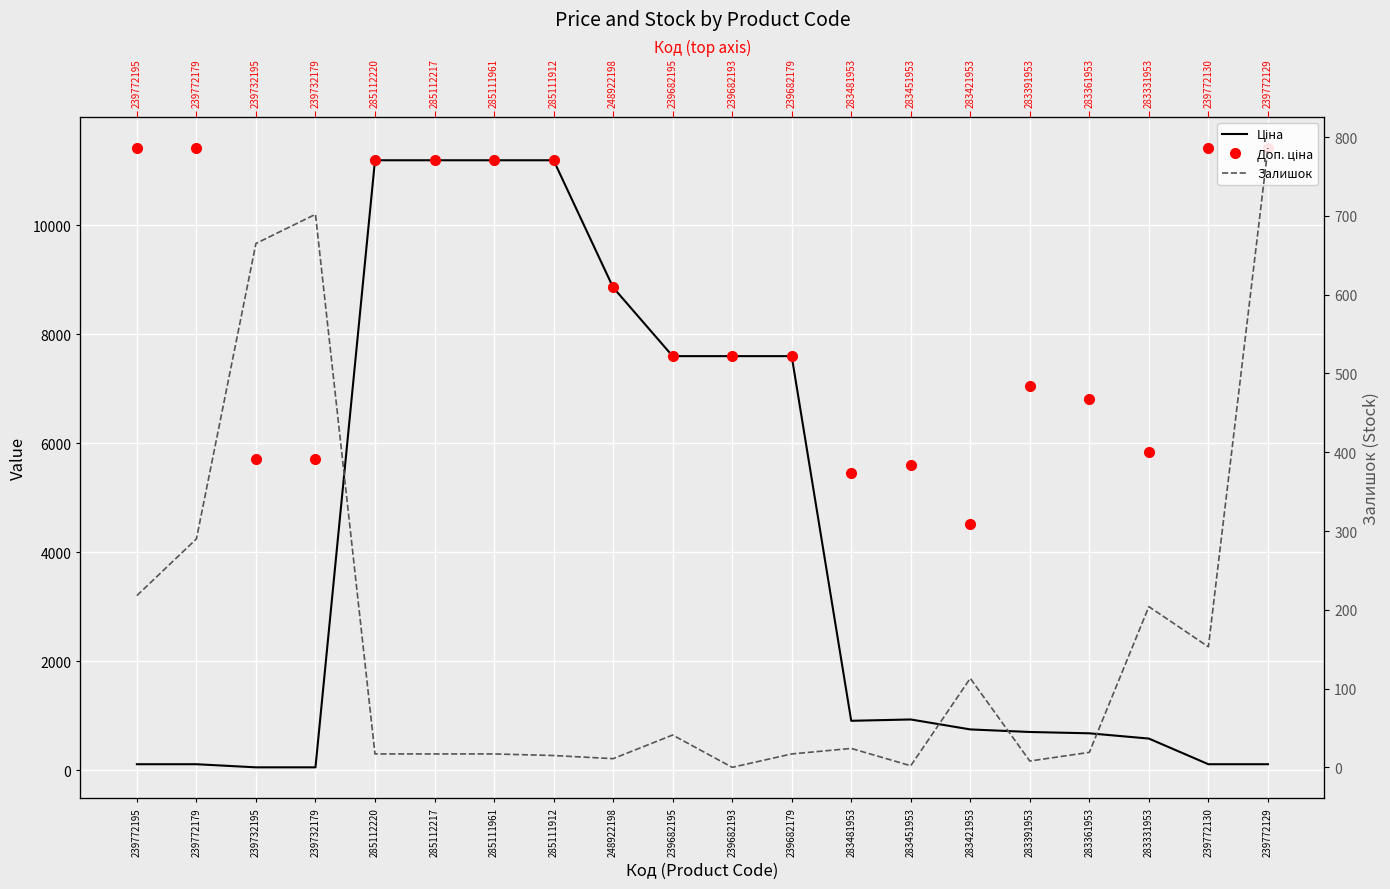

What is the value of the Доп. ціна point at the 10th from the left?

7596.5